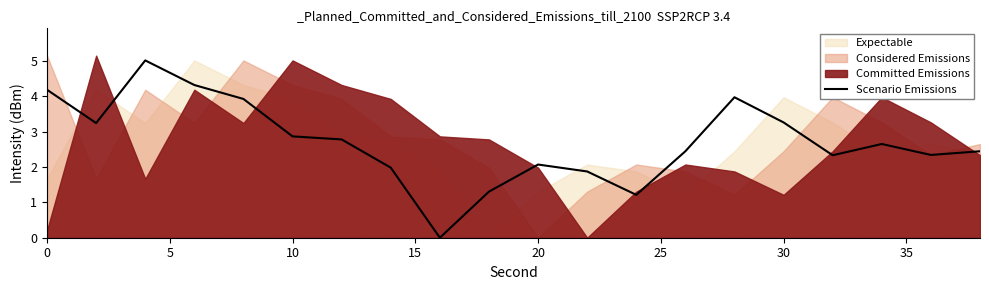

What is the average value?

2.7